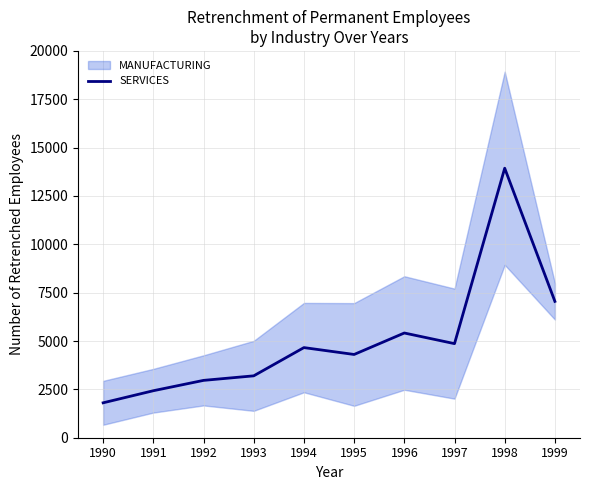

Which category has the lowest value across all series?

1990